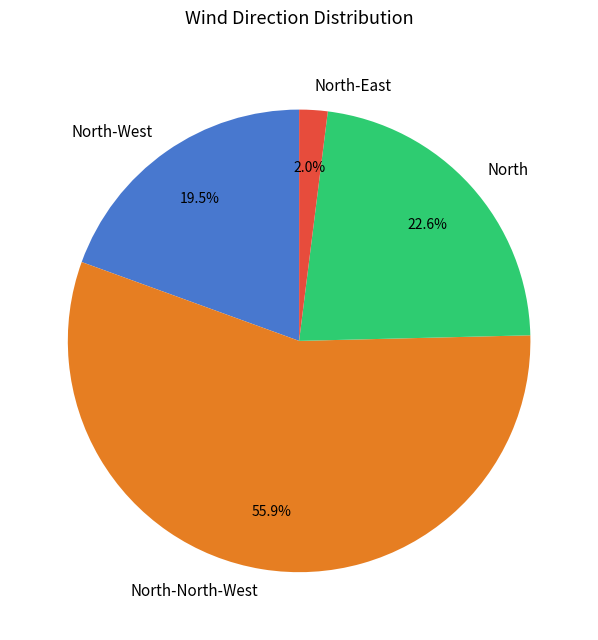

Count the number of slices in the pie.

4